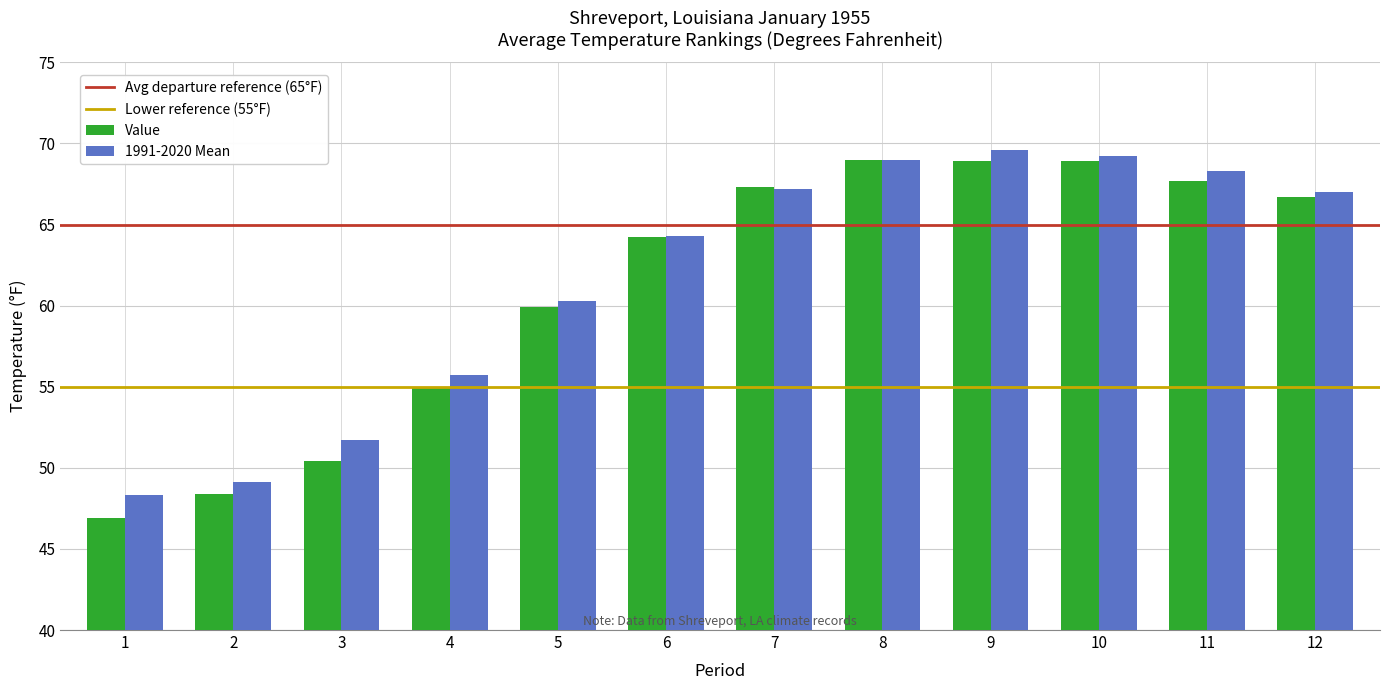

The 1991-2020 Mean series shows 69.6 at 9. True or false?

True